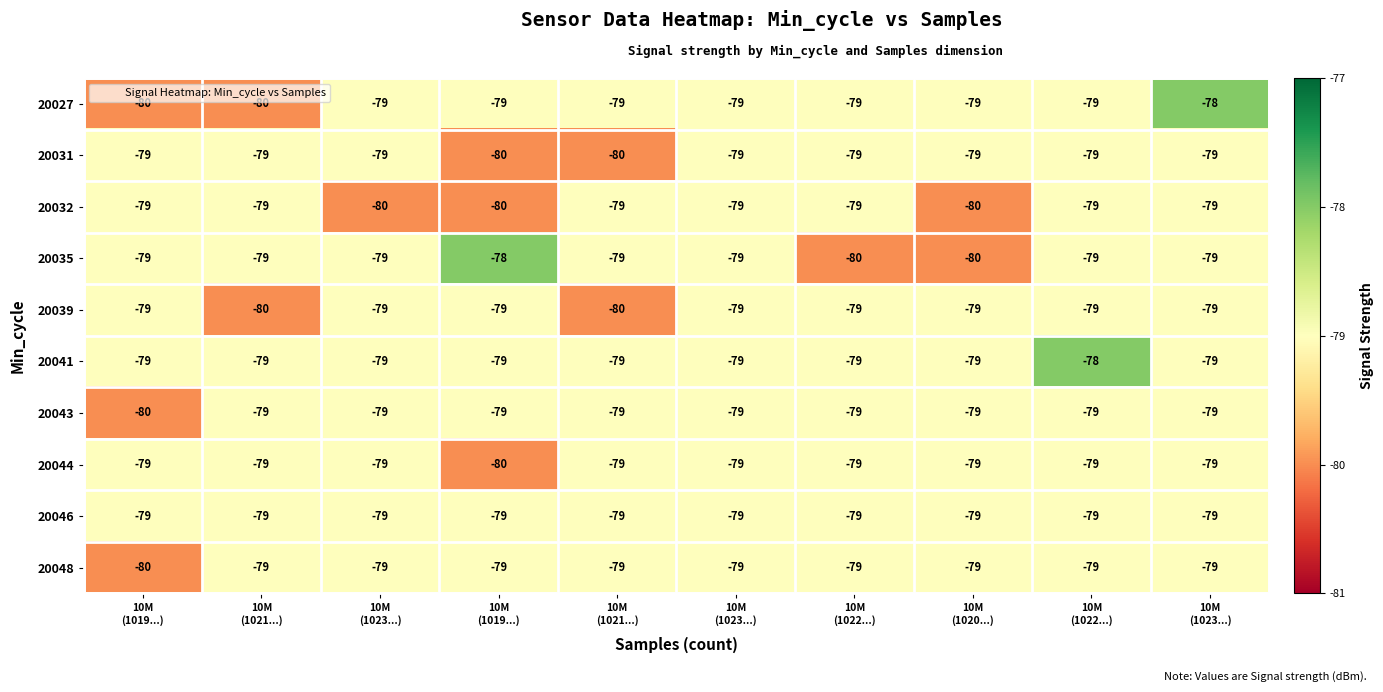

Count the number of categories in the chart.

10